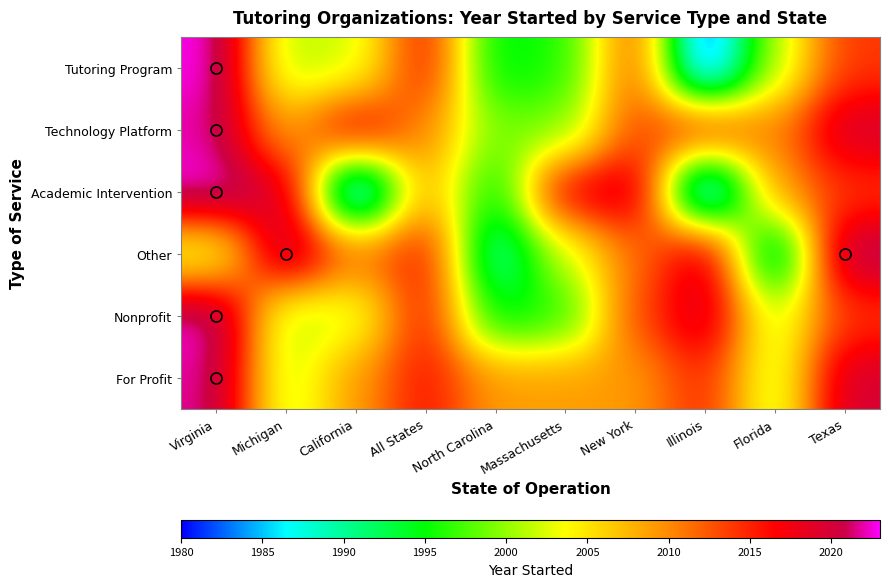

Count the number of categories in the chart.

10